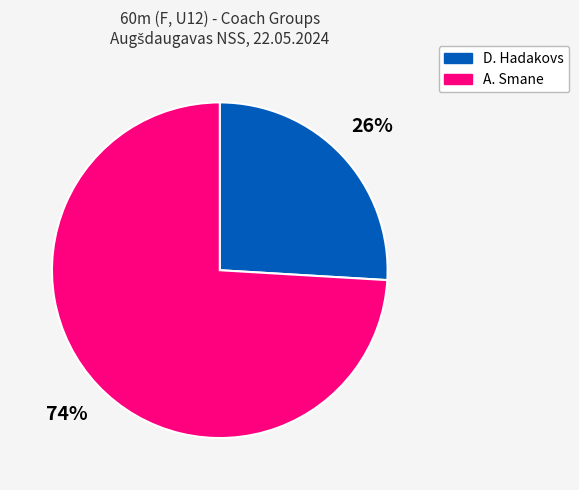

To the nearest percent, what is the difference between the largest and smallest slice percentages?

48%